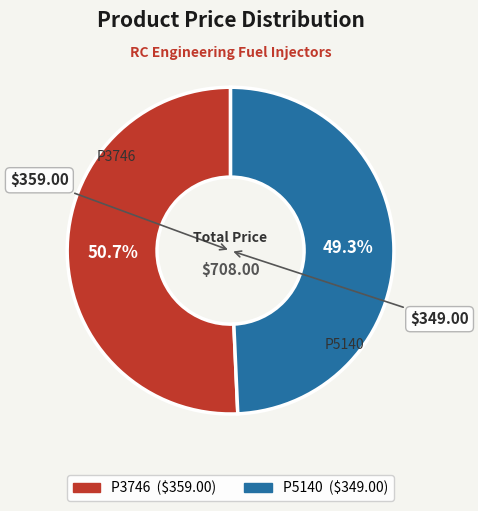

To the nearest percent, what portion does P3746 represent?

51%